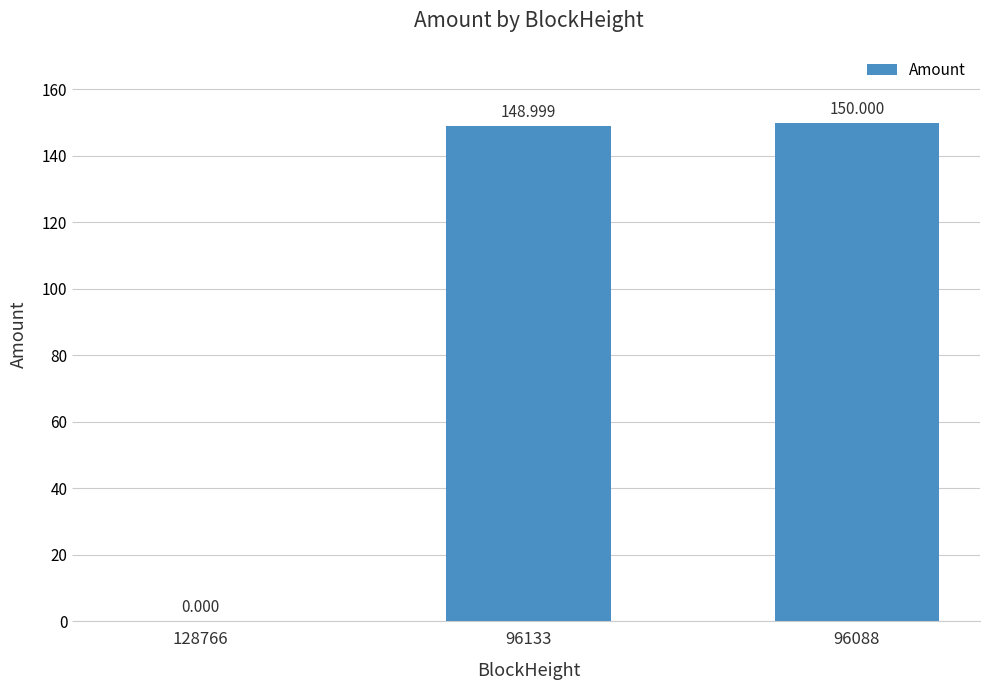

At which label does the data first exceed 148?

96133